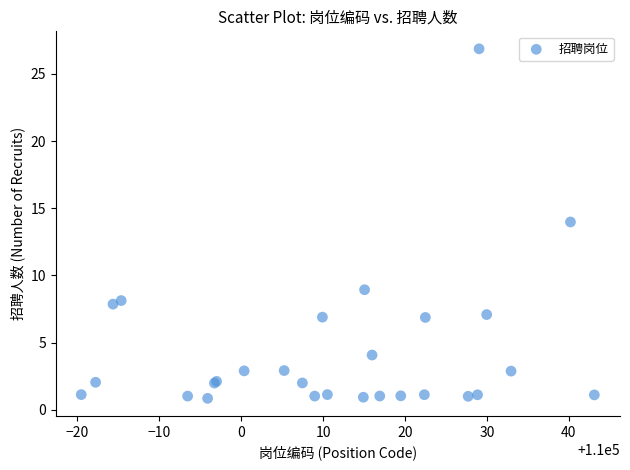

What Y value in the scatter plot is closest to 13?

14.0